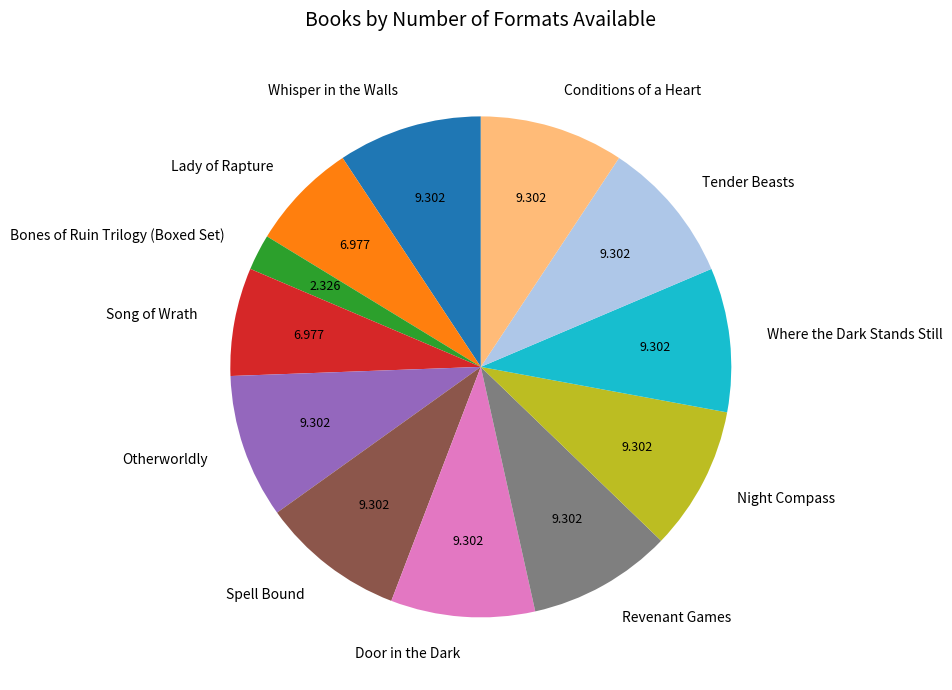

Is the sum of Otherworldly and Song of Wrath greater than half?

No